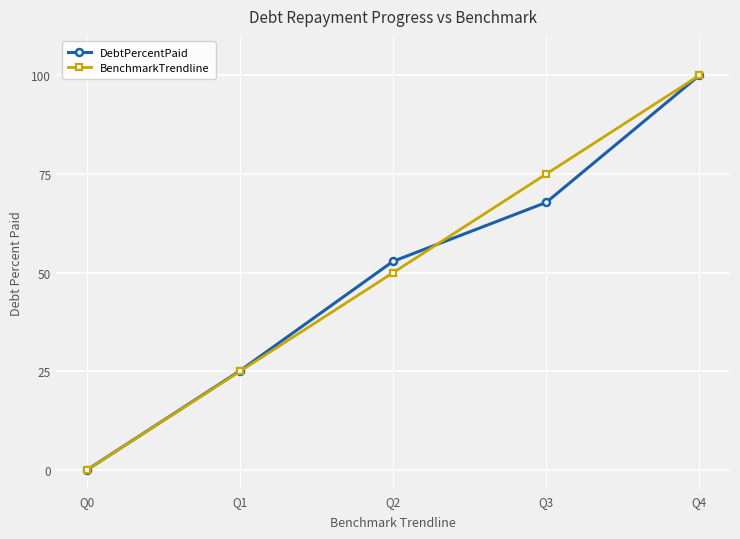

True or false: BenchmarkTrendline has a value of 25.0 at Q1.

True